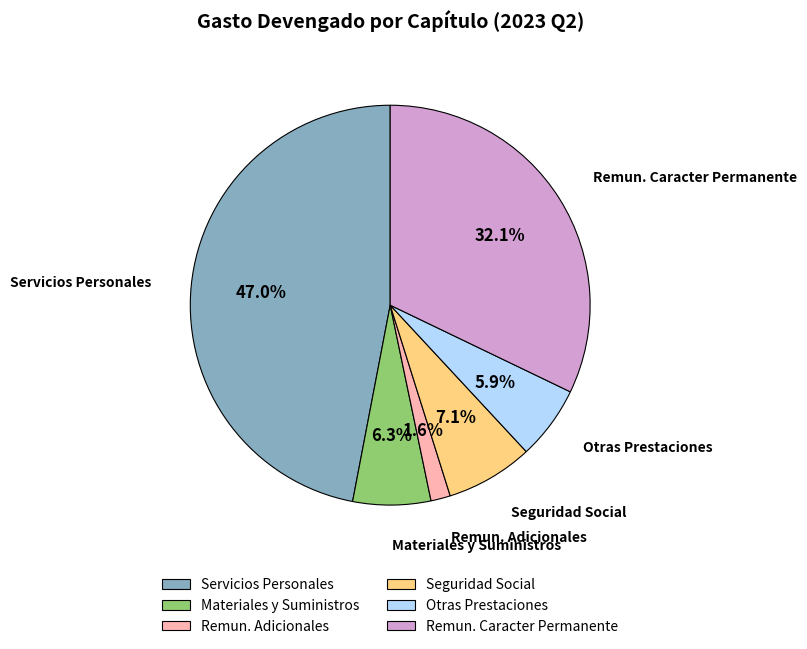

To the nearest percent, what is the average slice percentage?

17%